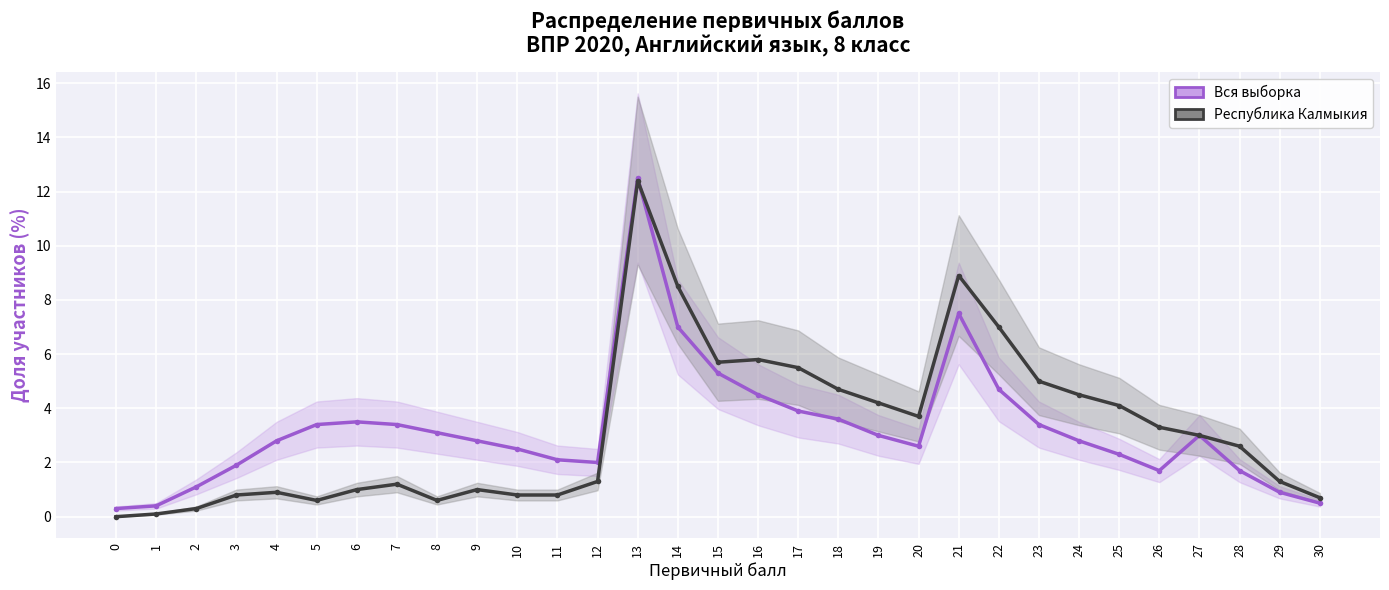

Where is the first local minimum for Республика Калмыкия?

5